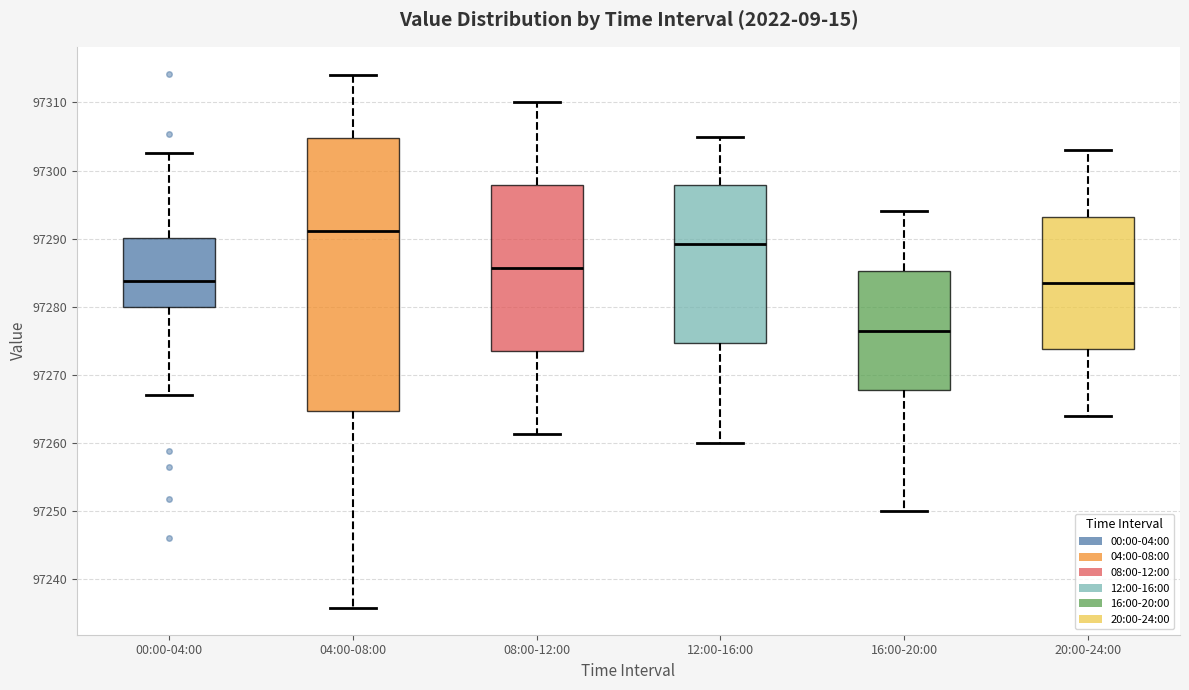

Reading left to right, transcribe this box plot: for each box, give where its median line is, the range the box spans, and where its two whiskers end, as read against the y-axis. The values are not printed on the chart, so give them approximately, as read against the axis.

00:00-04:00: median 97284, box 97280 to 97290, whiskers 97267 to 97303
04:00-08:00: median 97291, box 97265 to 97305, whiskers 97236 to 97314
08:00-12:00: median 97286, box 97273 to 97298, whiskers 97261 to 97310
12:00-16:00: median 97289, box 97275 to 97298, whiskers 97260 to 97305
16:00-20:00: median 97277, box 97268 to 97285, whiskers 97250 to 97294
20:00-24:00: median 97284, box 97274 to 97293, whiskers 97264 to 97303